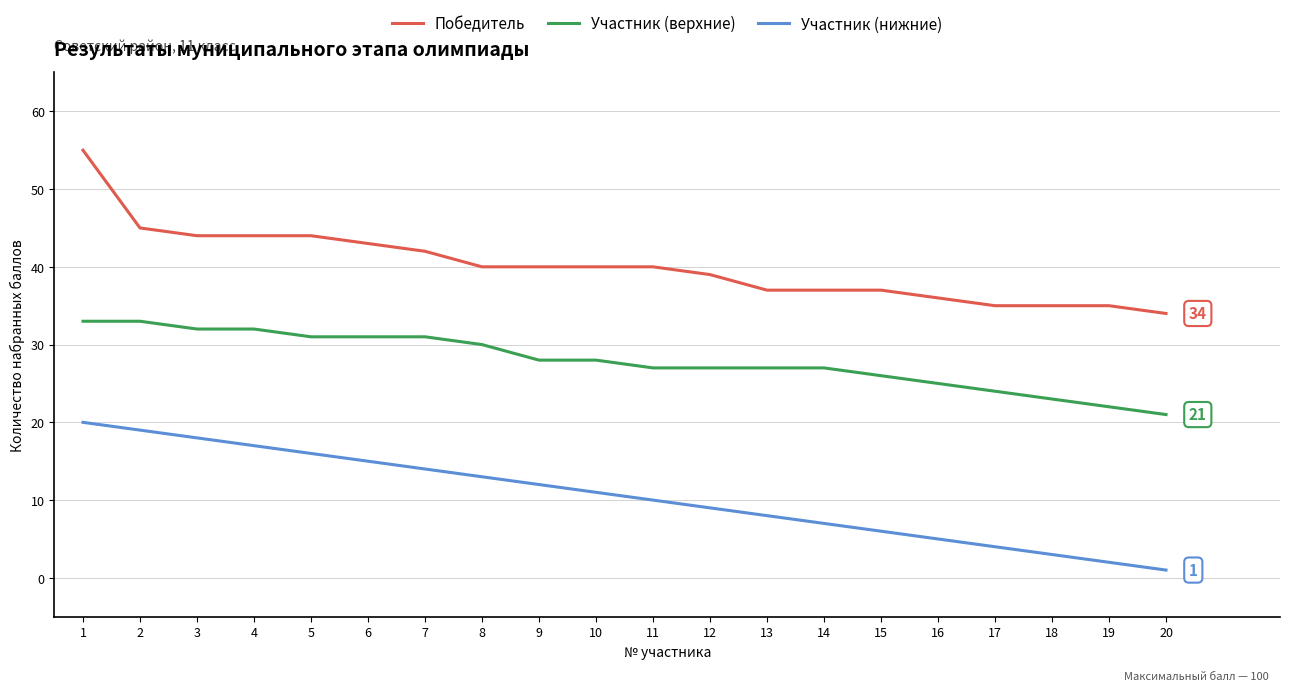

What is the sum of the Участник (верхние) values at 15 and 2?

59